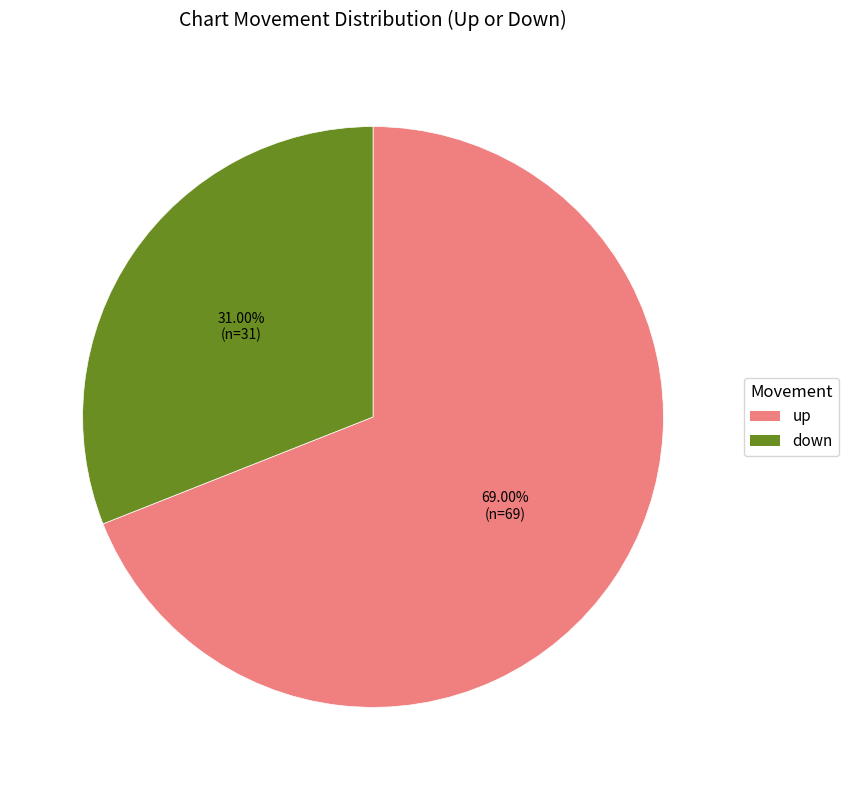

Which category accounts for the majority?

up